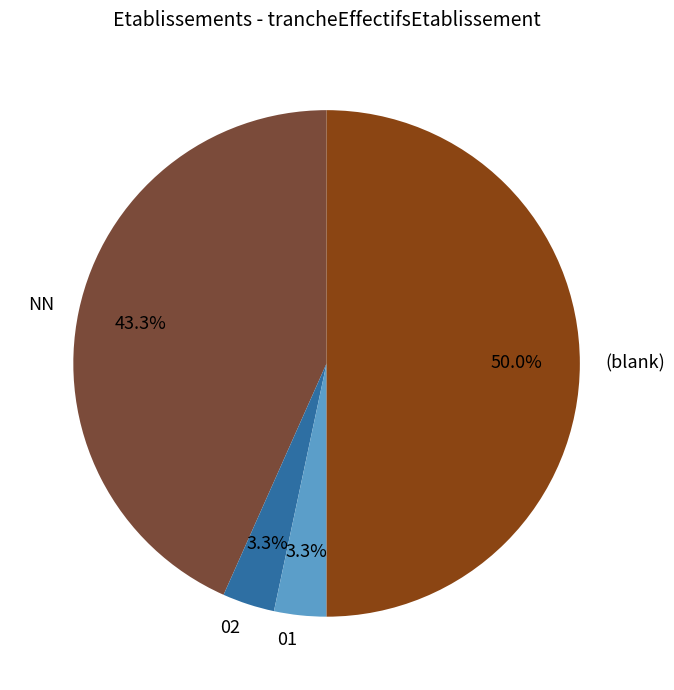

Do NN and 01 together represent more than half of the pie?

No